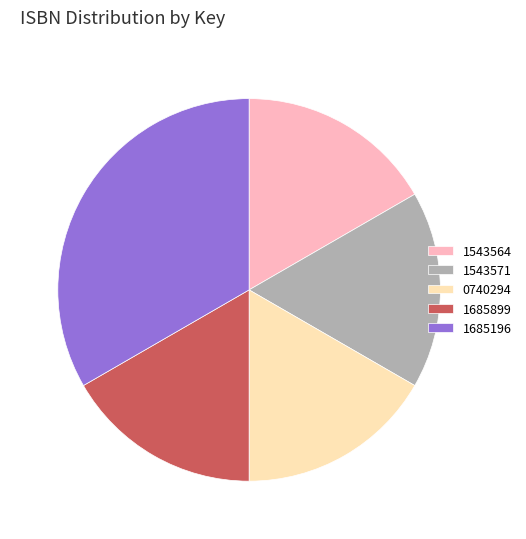

Does 1685899 represent more than half of the total?

No